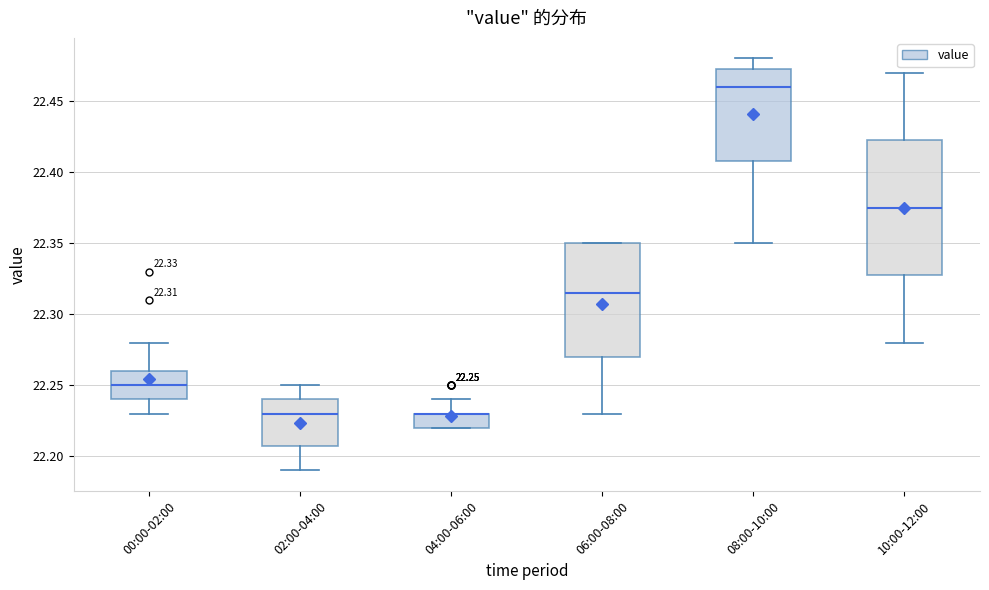

Comparing the boxes themselves (not the whiskers), which one is the tallest?

10:00-12:00